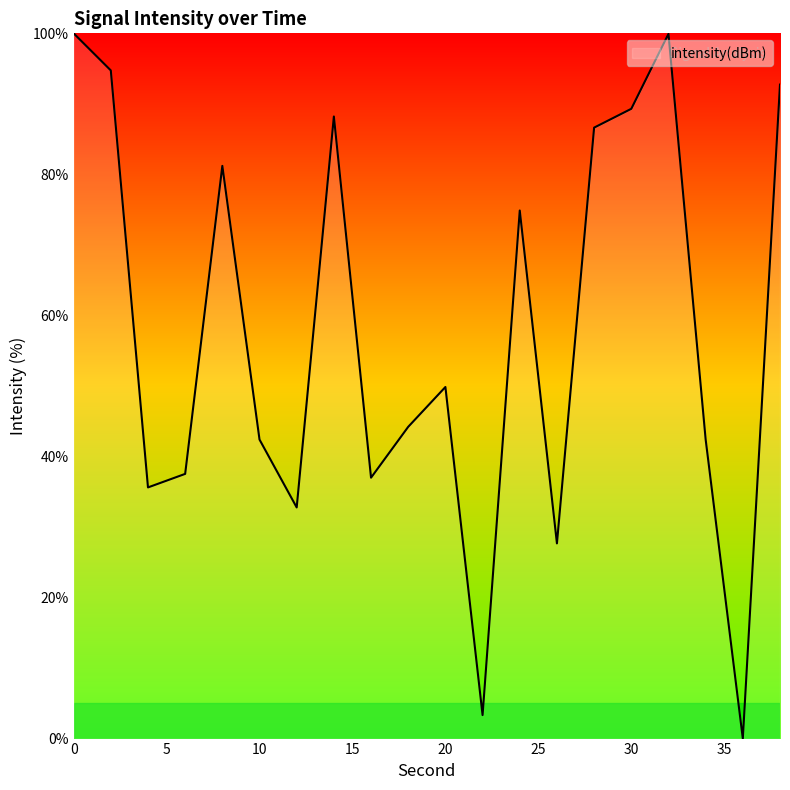

What is the maximum value shown in the chart?

100.0